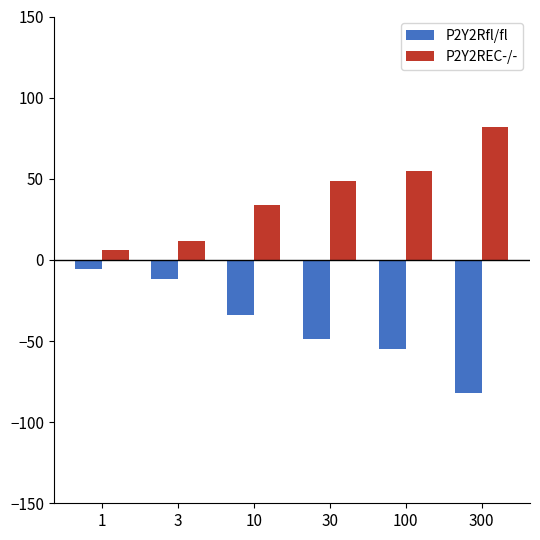

What is the value of the P2Y2Rfl/fl bar at the 2nd from the left?

-11.7